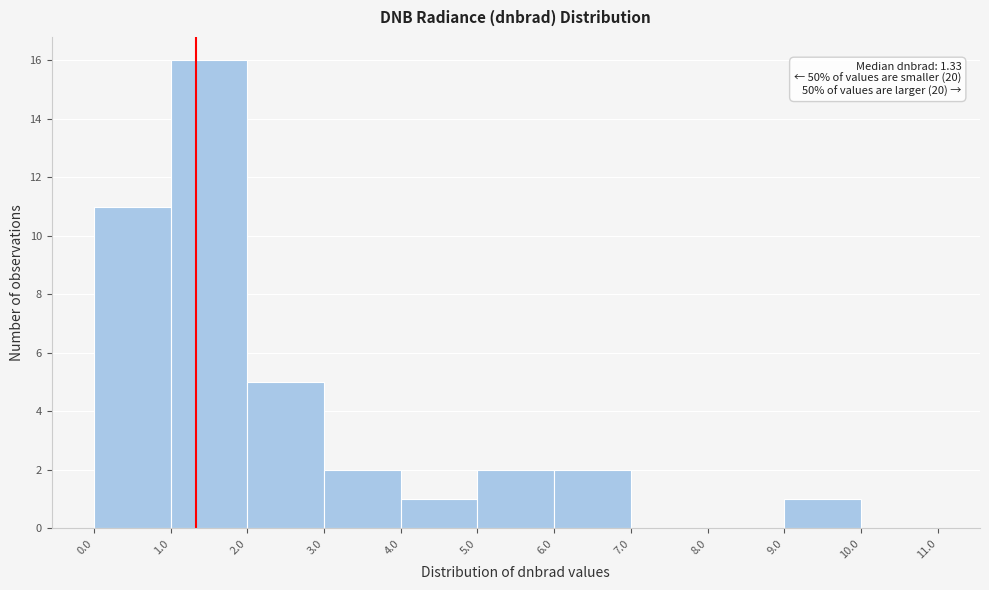

Which range on the x-axis has the tallest bar?

1.0 to 2.0